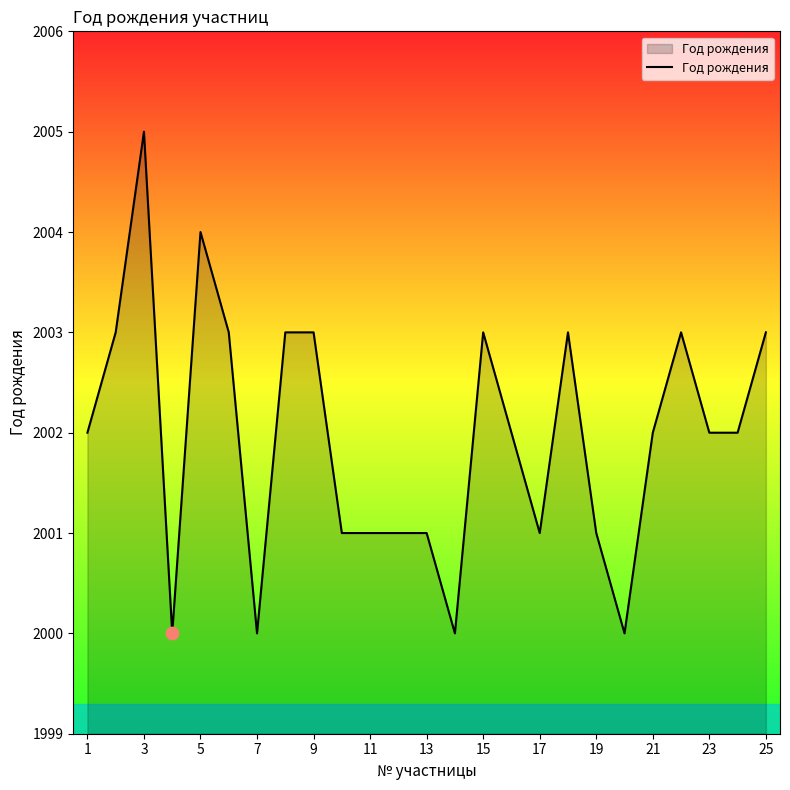

What is the difference between the maximum and minimum values?

5